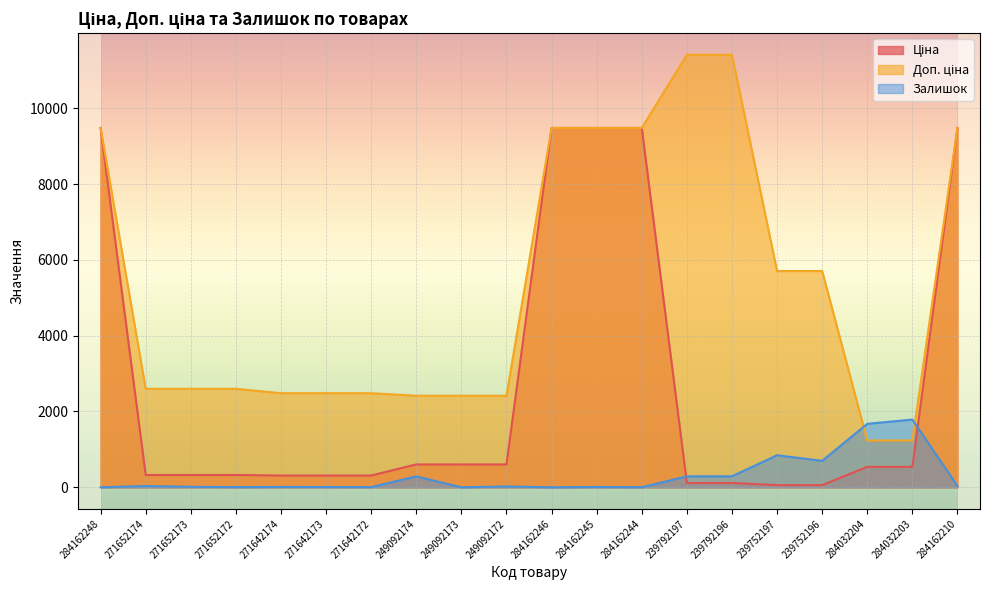

At which category does the chart reach its peak across all series?

239792197